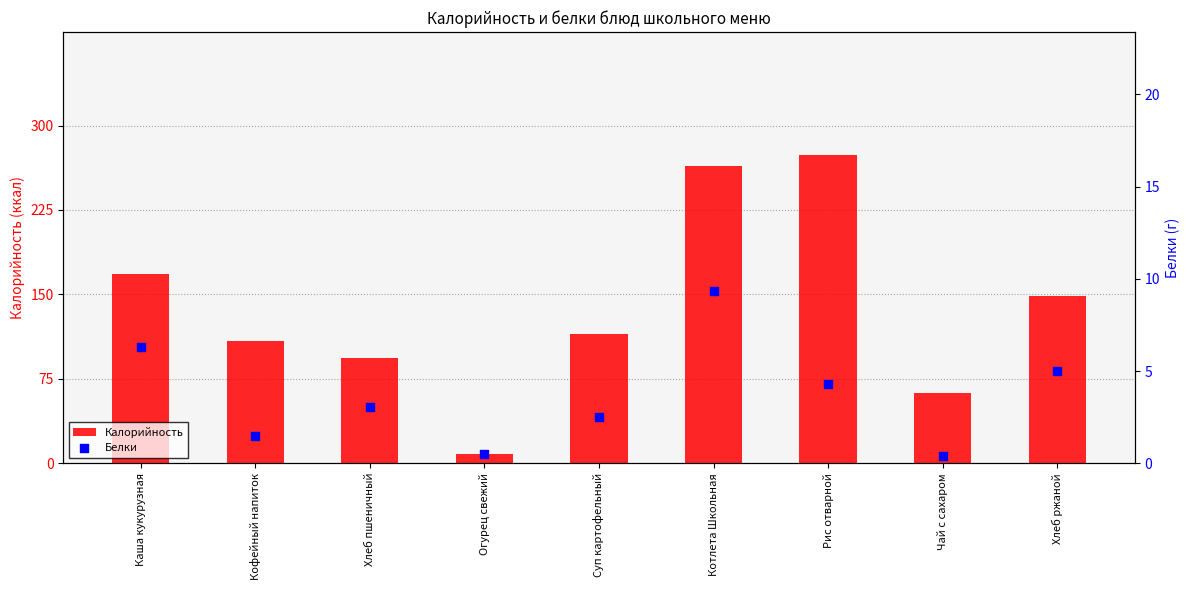

At how many categories does at least one series exceed 92?

7